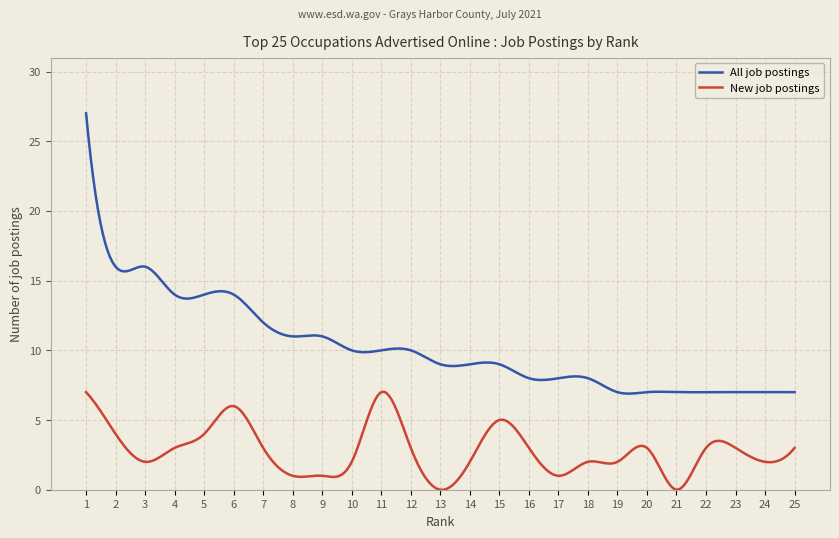

Which series has the largest total across all categories?

All job postings